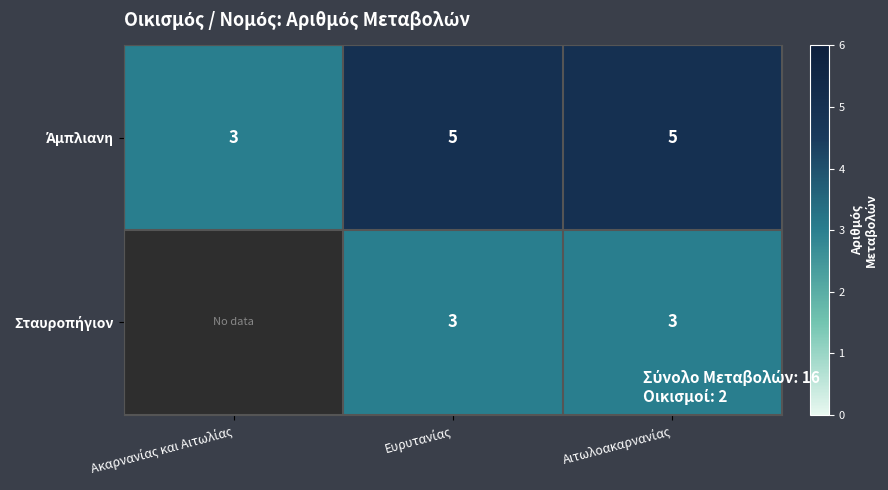

Between Ακαρνανίας και Αιτωλίας and Αιτωλοακαρνανίας, which is larger?

Αιτωλοακαρνανίας